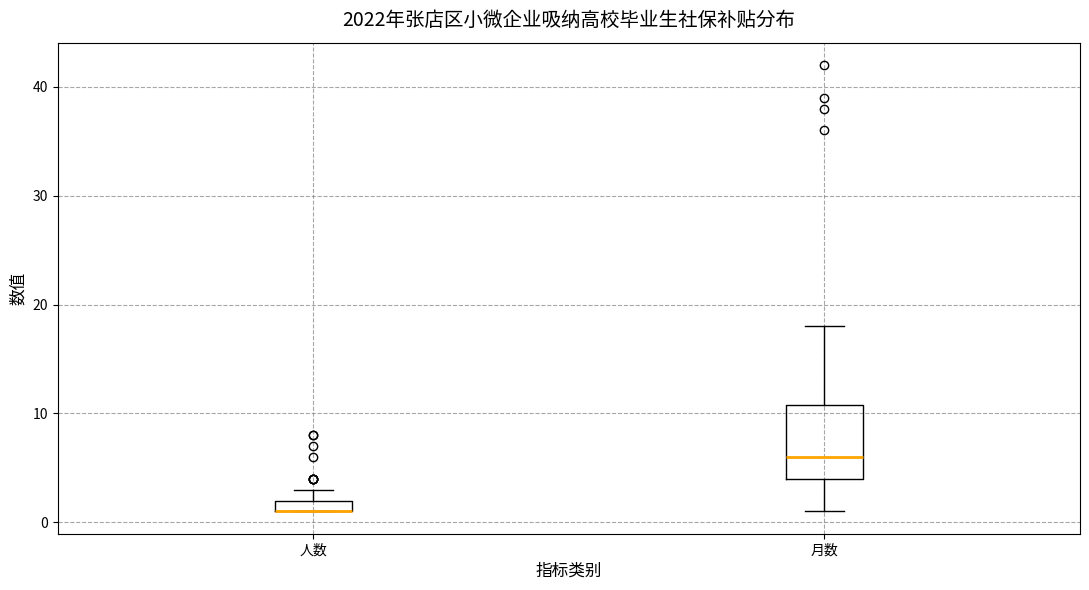

Where is the upper edge of the box for 人数 on the y-axis? The values are not printed on the chart, so give them approximately, as read against the axis.

2